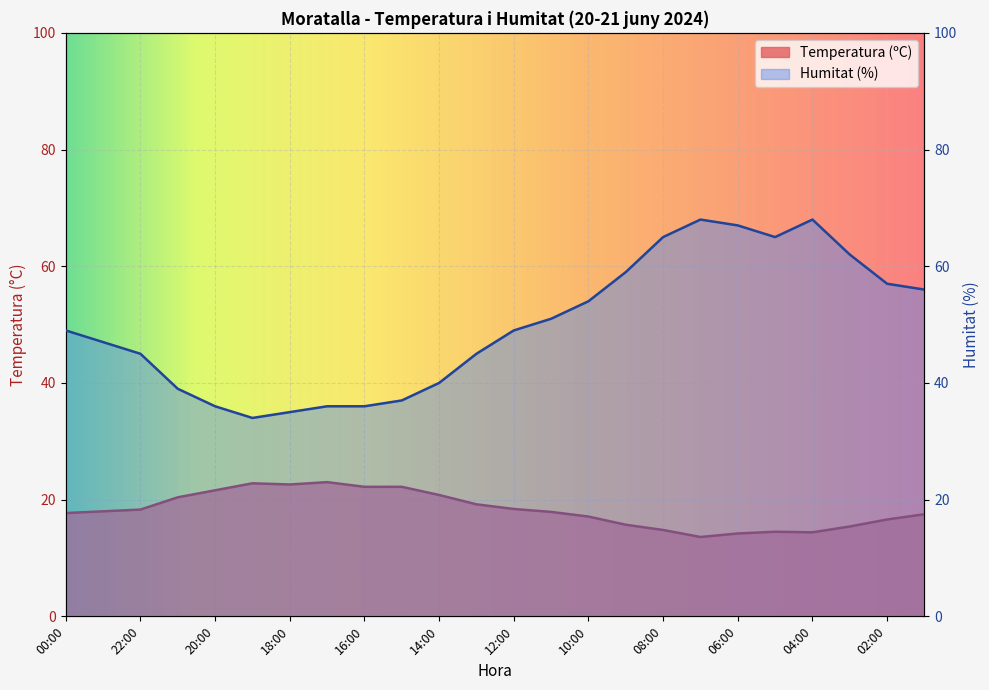

Which series has the largest total across all categories?

Humitat (%)